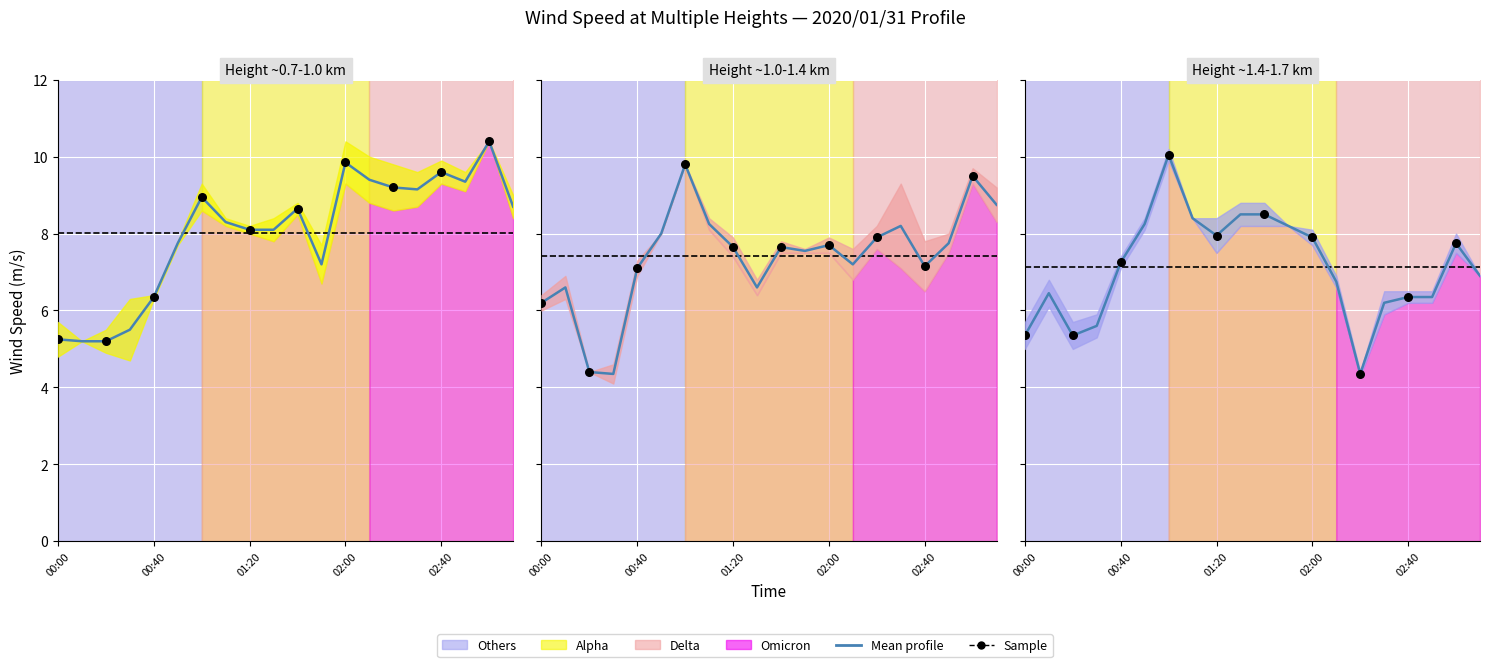

Is the value of 1.354 at 2020/01/31 01:40 greater than the value of 0.773 at 2020/01/31 01:50?

Yes